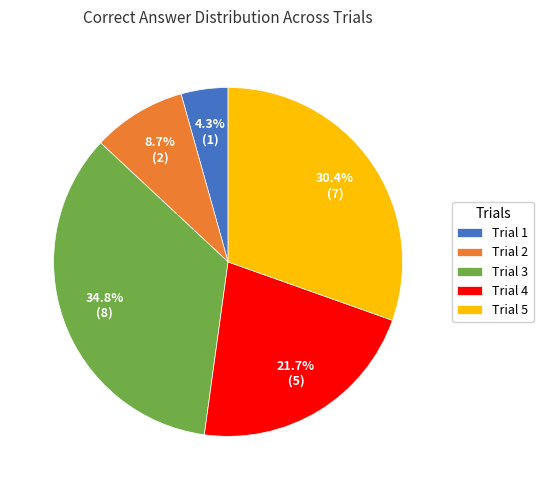

Between Trial 2 and Trial 1, which is larger?

Trial 2